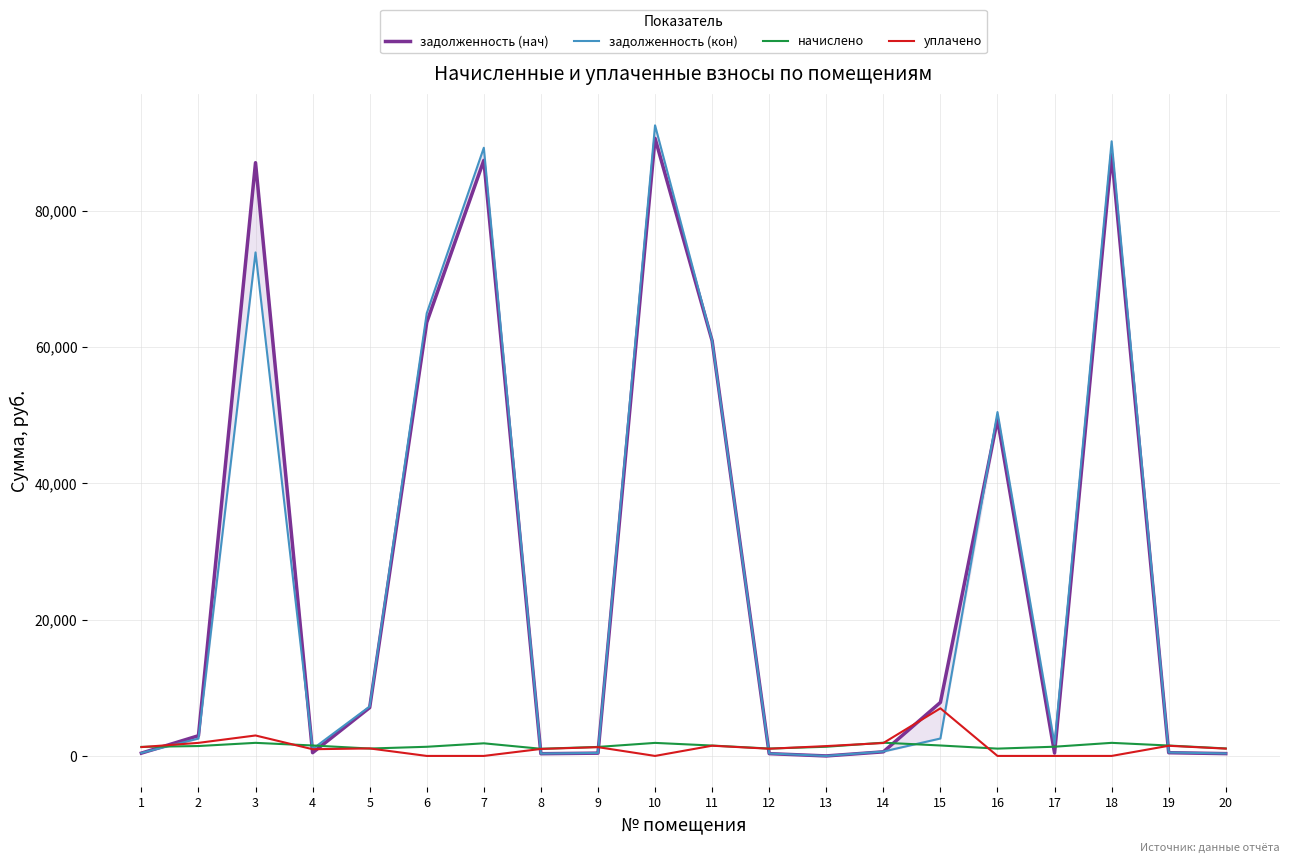

How many values in the задолженность (нач) series are below 2964?

10